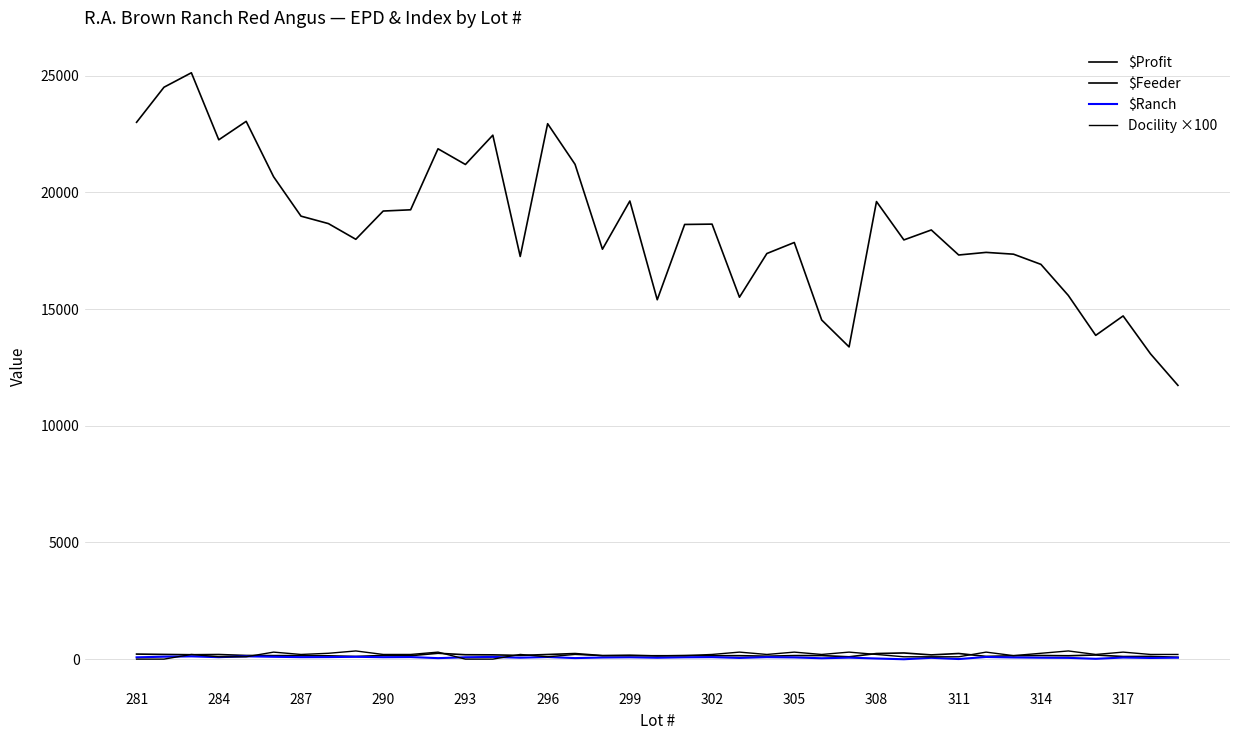

Rank the categories by $Ranch value from highest to lowest.

293, 287, 284, 296, 305, 13, 31, 15, 311, 302, 21, 23, 299, 290, 308, 317, 18, 20, 281, 24, 32, 17, 36, 26, 38, 14, 33, 19, 29, 34, 22, 37, 16, 314, 25, 27, 35, 30, 28